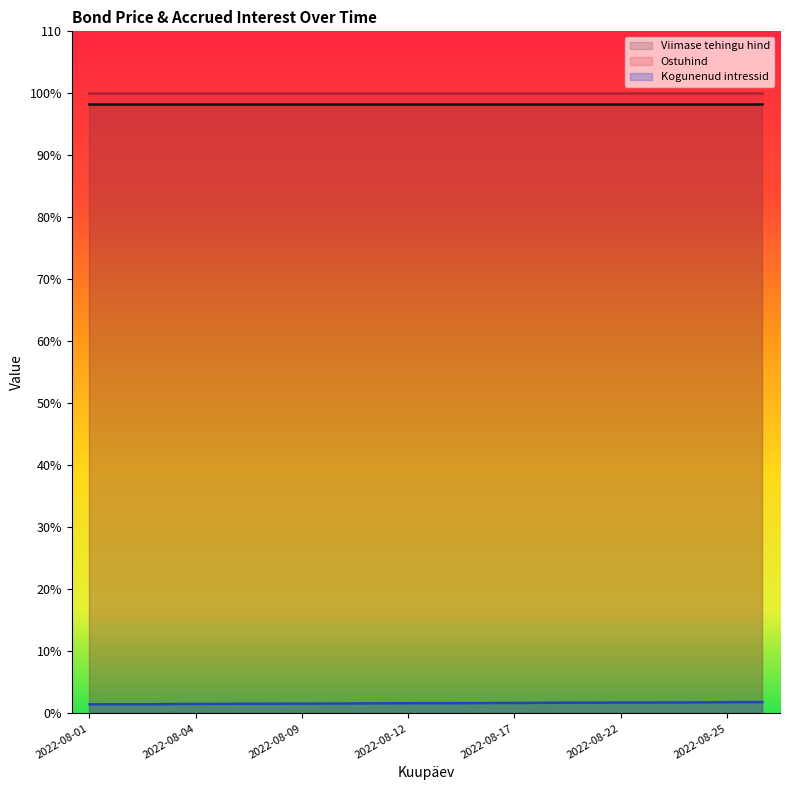

Rank the categories by Kogunenud intressid value from lowest to highest.

2022-08-01, 2022-08-02, 2022-08-03, 2022-08-04, 2022-08-05, 2022-08-08, 2022-08-09, 2022-08-10, 2022-08-11, 2022-08-12, 2022-08-15, 2022-08-16, 2022-08-17, 2022-08-18, 2022-08-19, 2022-08-22, 2022-08-23, 2022-08-24, 2022-08-25, 2022-08-26